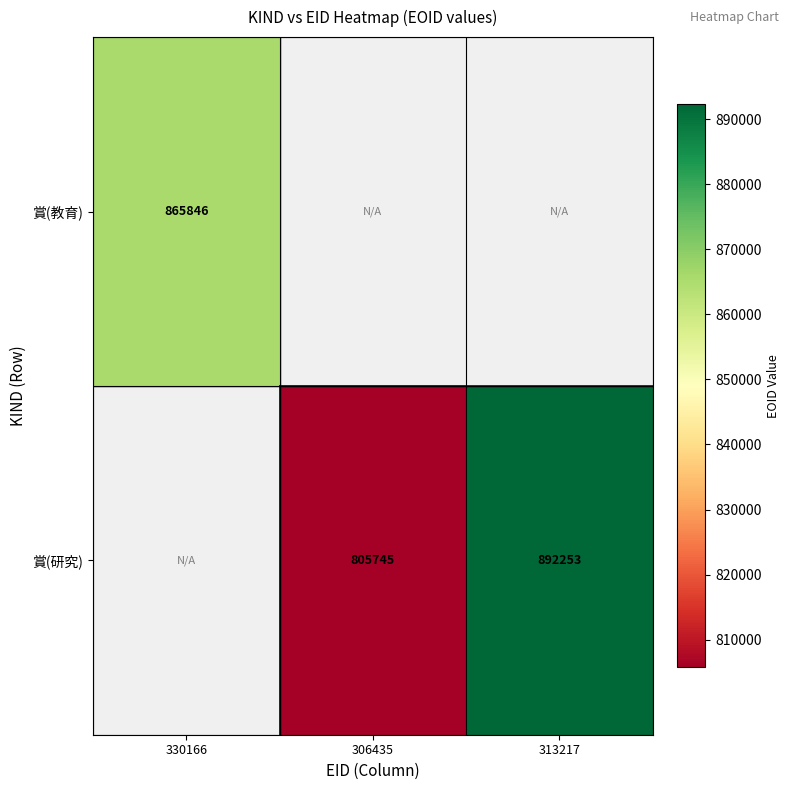

True or false: 賞(教育) has a value of 1135347.9 at 330166.

False